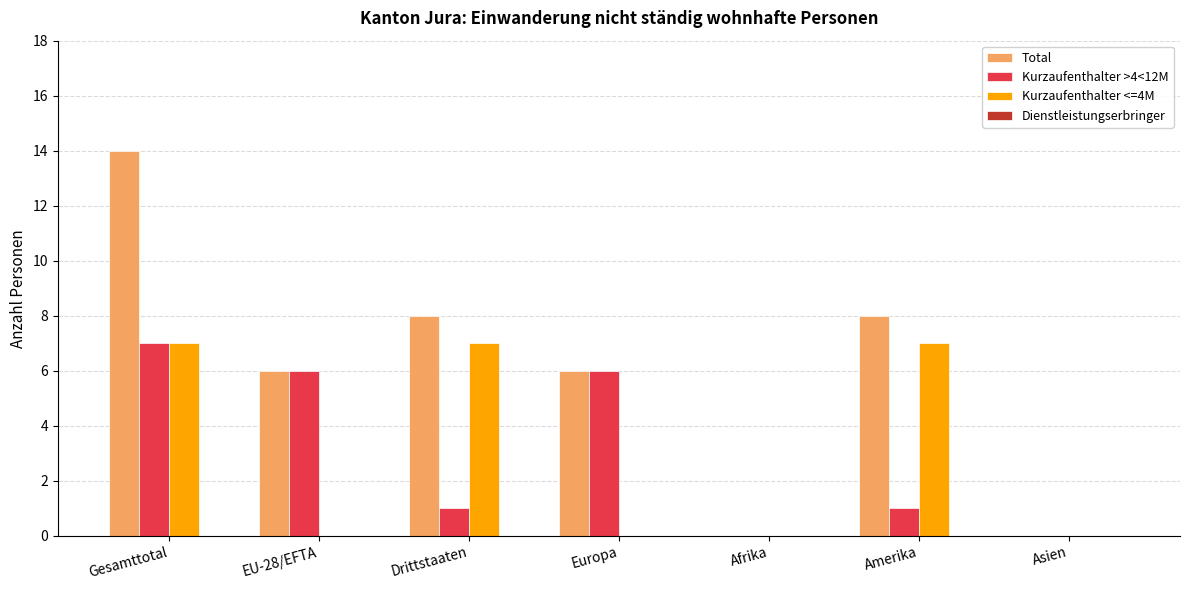

At which label does Total reach its peak?

Gesamttotal